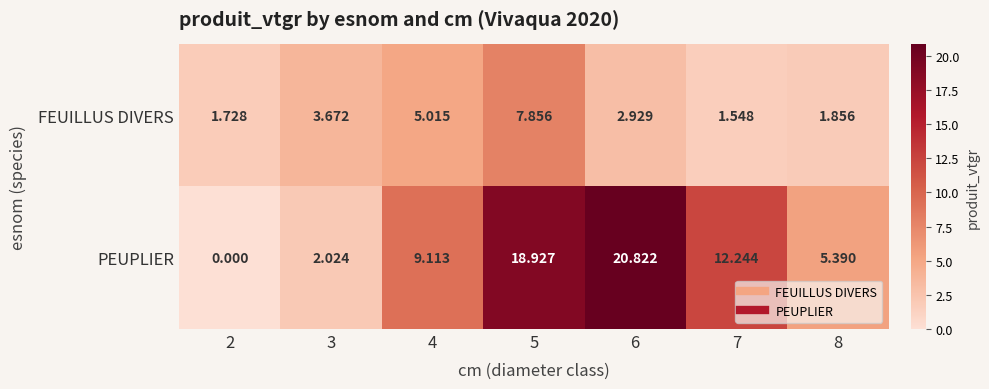

What is the greatest value displayed?

20.8